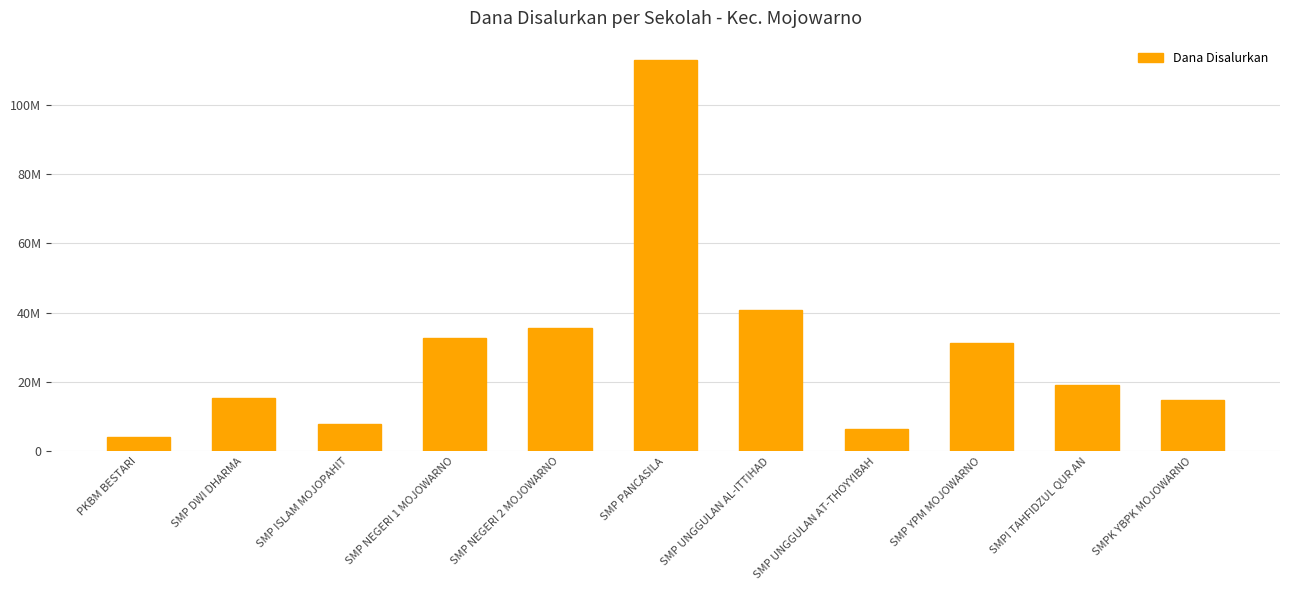

Are the bars horizontal?

No